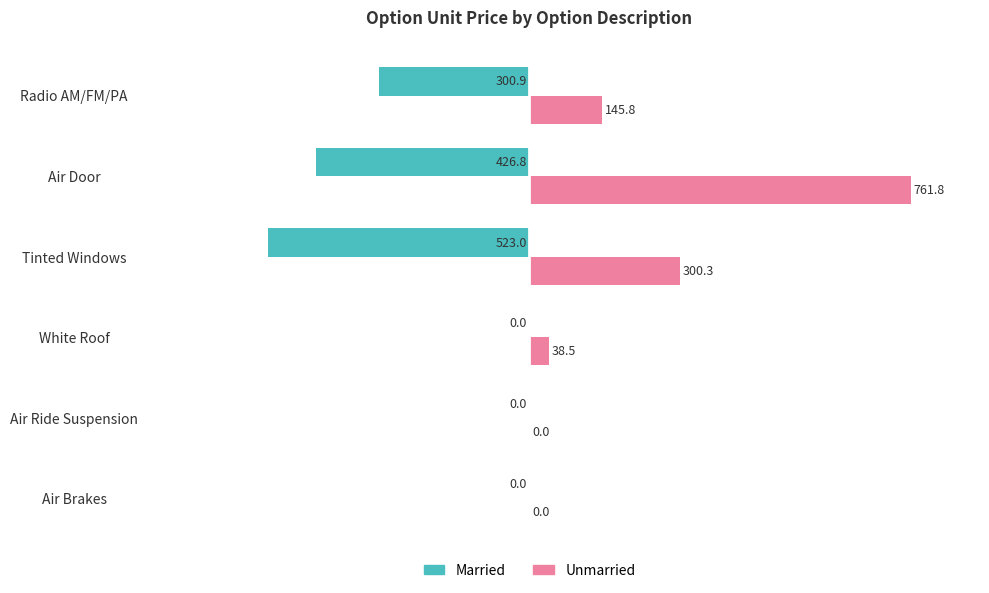

Which label corresponds to the largest value in the chart?

Air Door